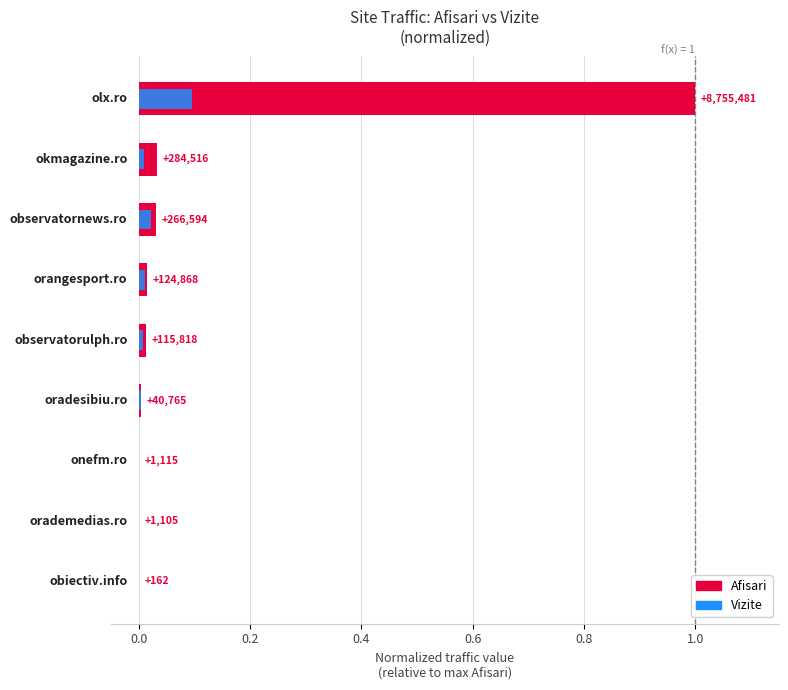

True or false: Afisari has a value of 0.0 at 0.6.

True